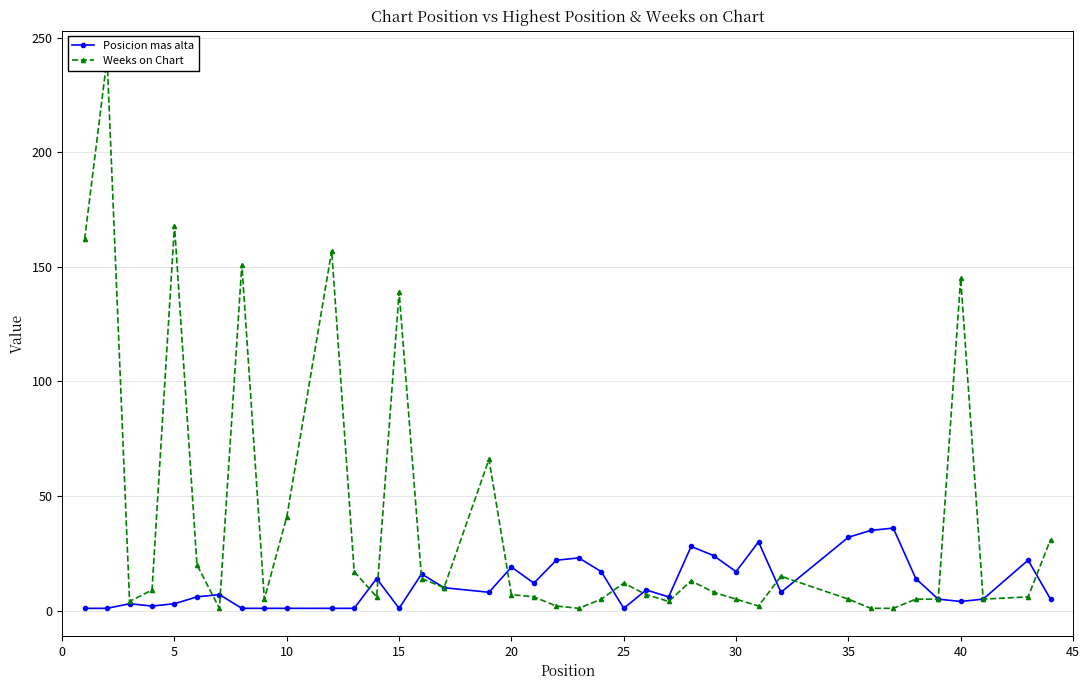

Is it true that Posicion mas alta equals 17 at 30?

True